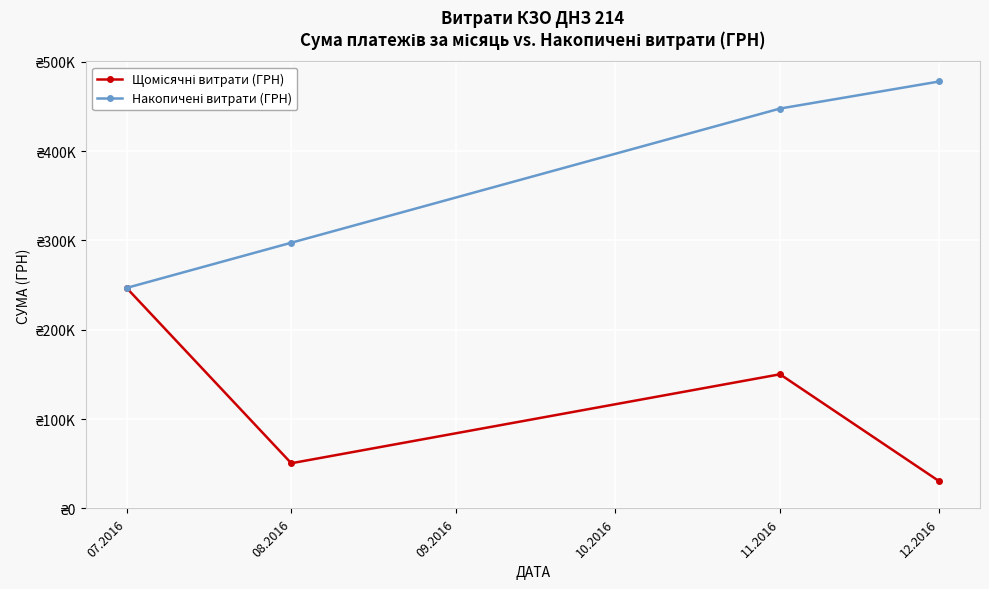

Is this an area chart (filled region under the line)?

No